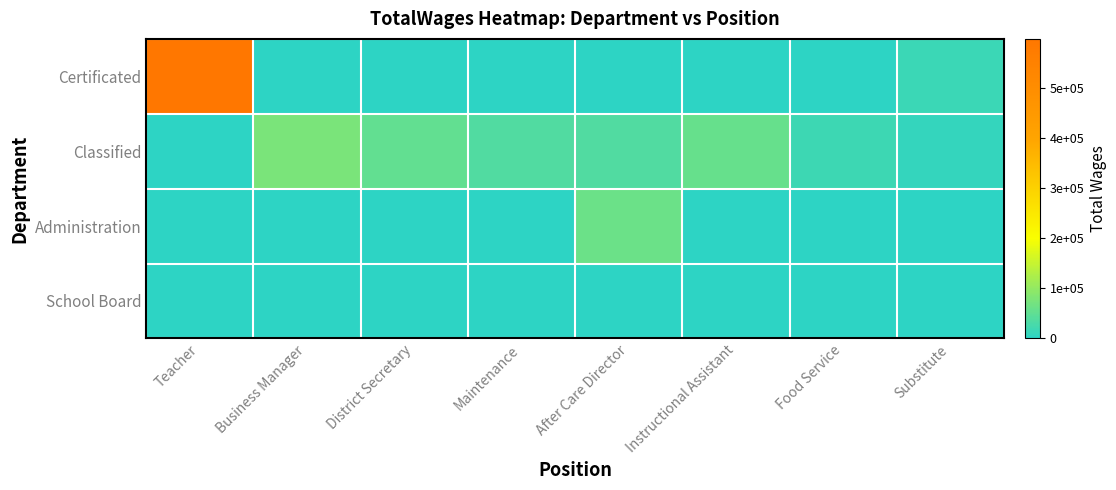

Rank the series at Instructional Assistant from lowest to highest value.

Certificated, Administration, School Board, Classified